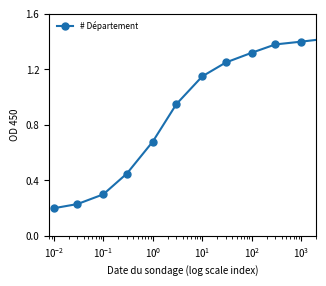

True or false: there are more than 1 points higher than both neighbors.

False